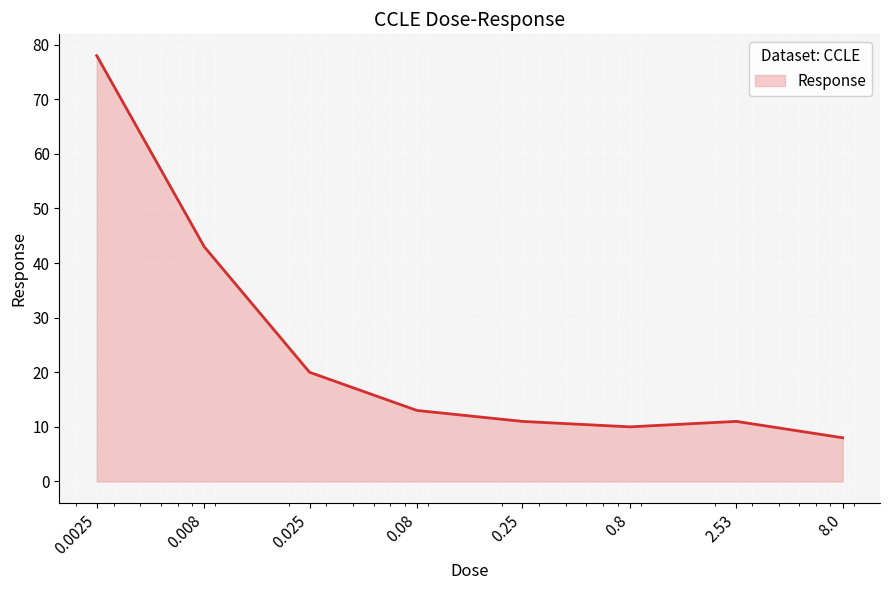

Does the chart display data point markers on the line(s)?

No